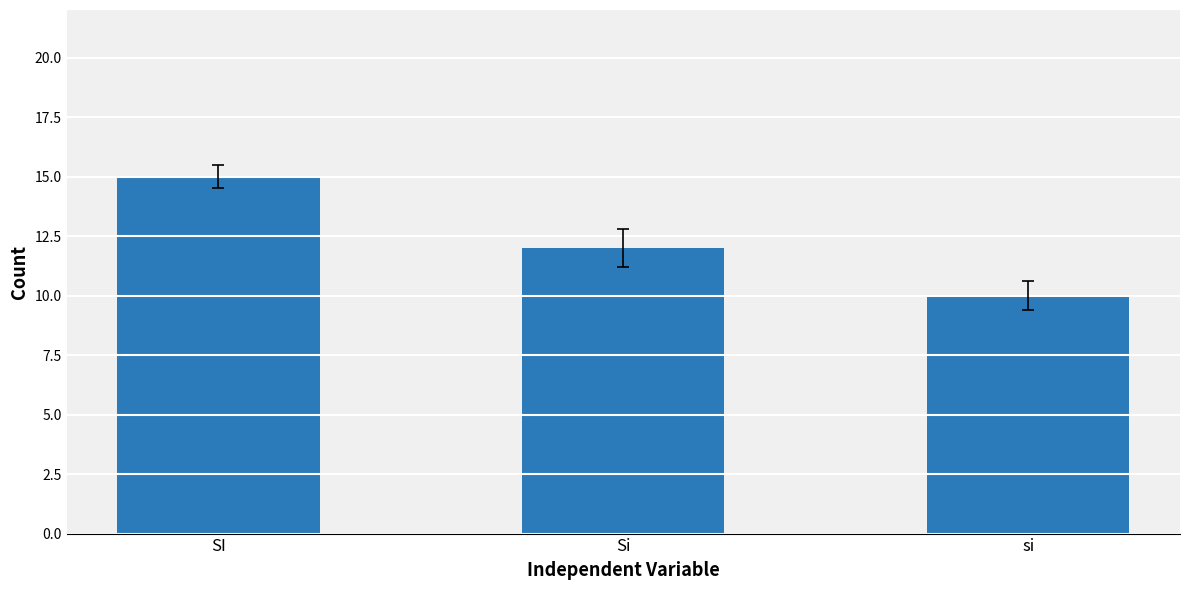

List the labels in order of value, largest first.

SI, Si, si